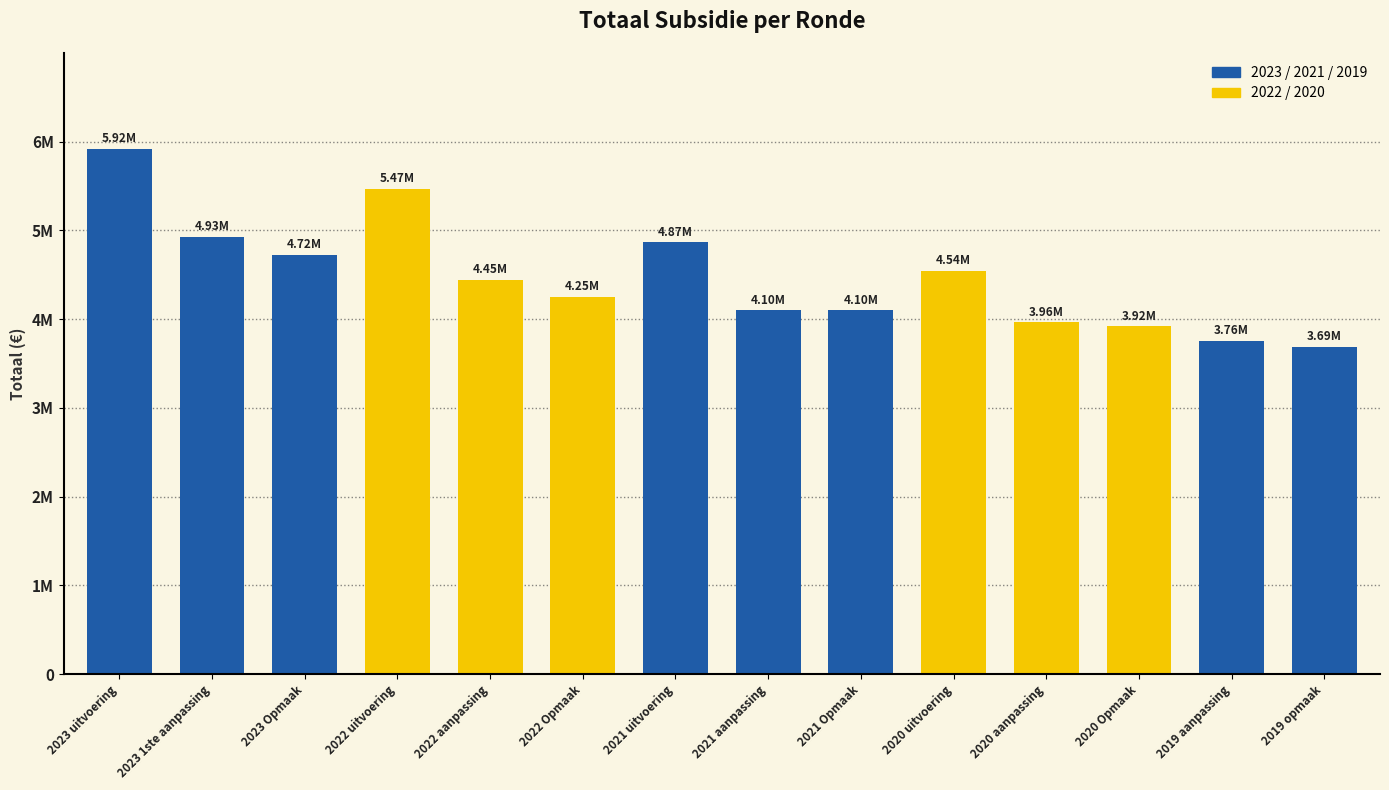

At which category does the chart reach its minimum across all series?

2019 opmaak